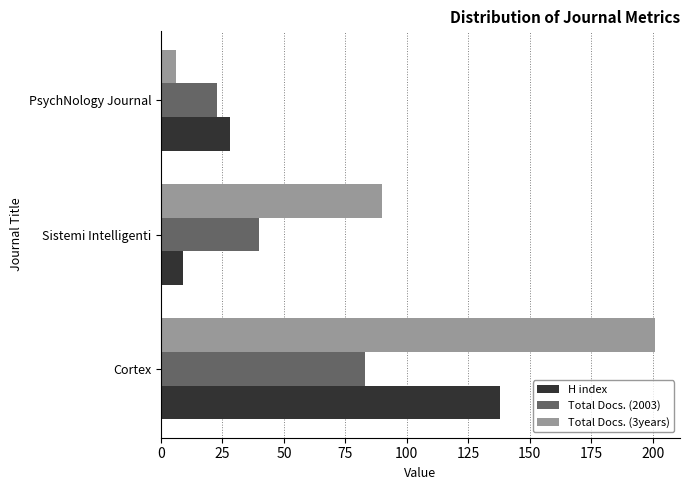

What are all the series names shown in the legend?

H index, Total Docs. (2003), Total Docs. (3years)